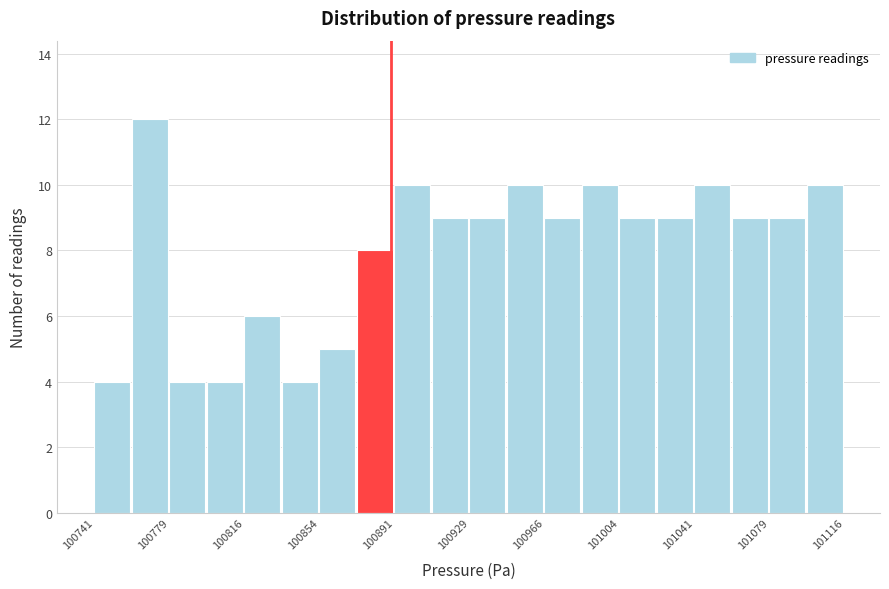

Read against the x-axis, roughly where is the centre of the tallest bar?

100770